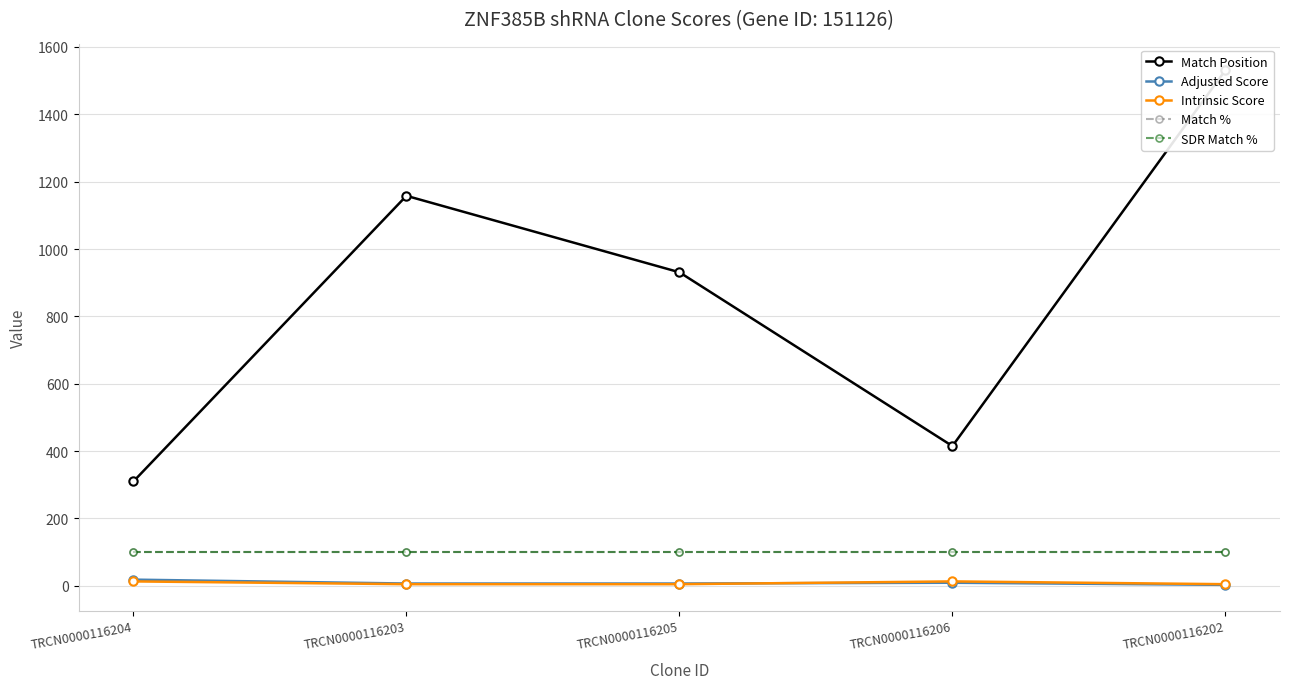

Between TRCN0000116206 and TRCN0000116202, which is larger?

TRCN0000116202